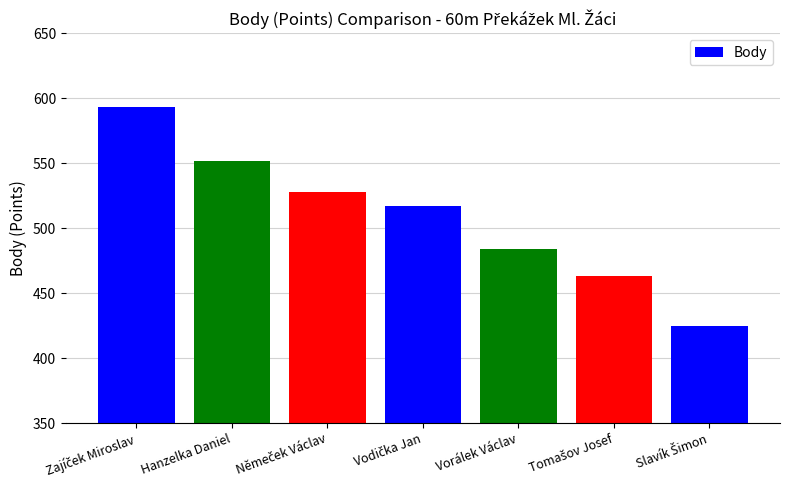

Is it true that the value at Hanzelka Daniel is 125?

False